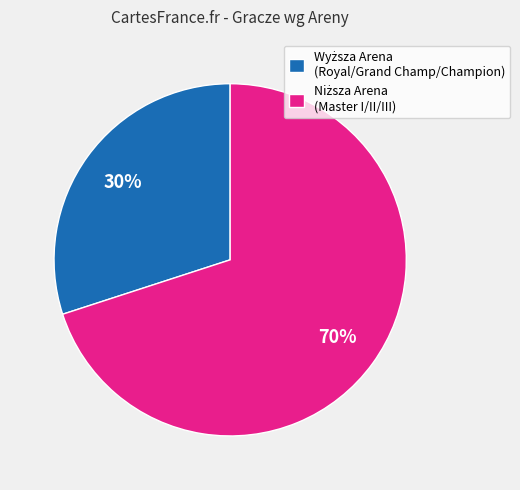

Count the number of slices in the pie.

2